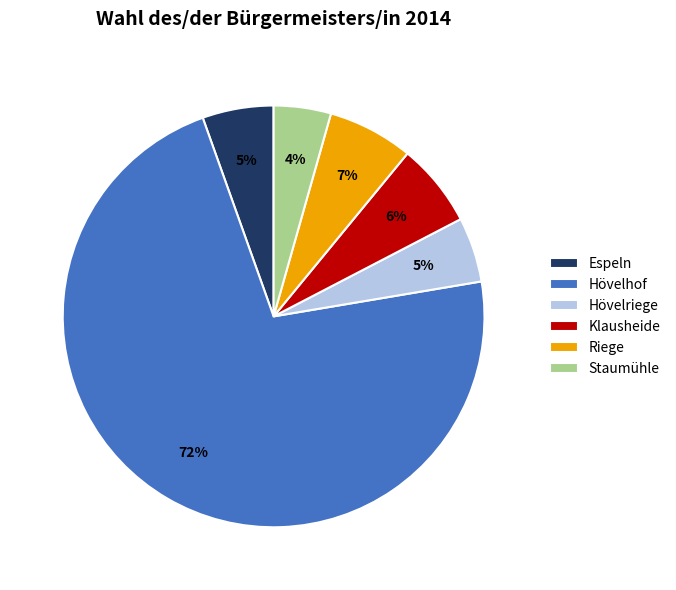

What percentage is the Hövelriege slice, to the nearest percent?

5%